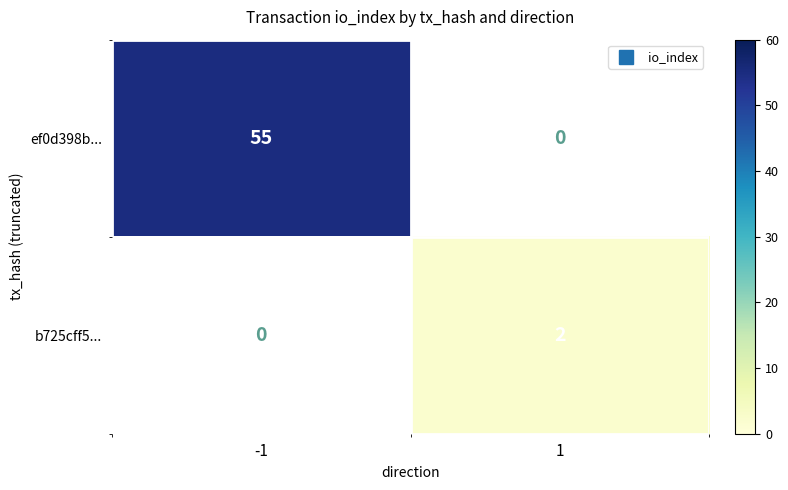

At how many categories does at least one series exceed 17?

1